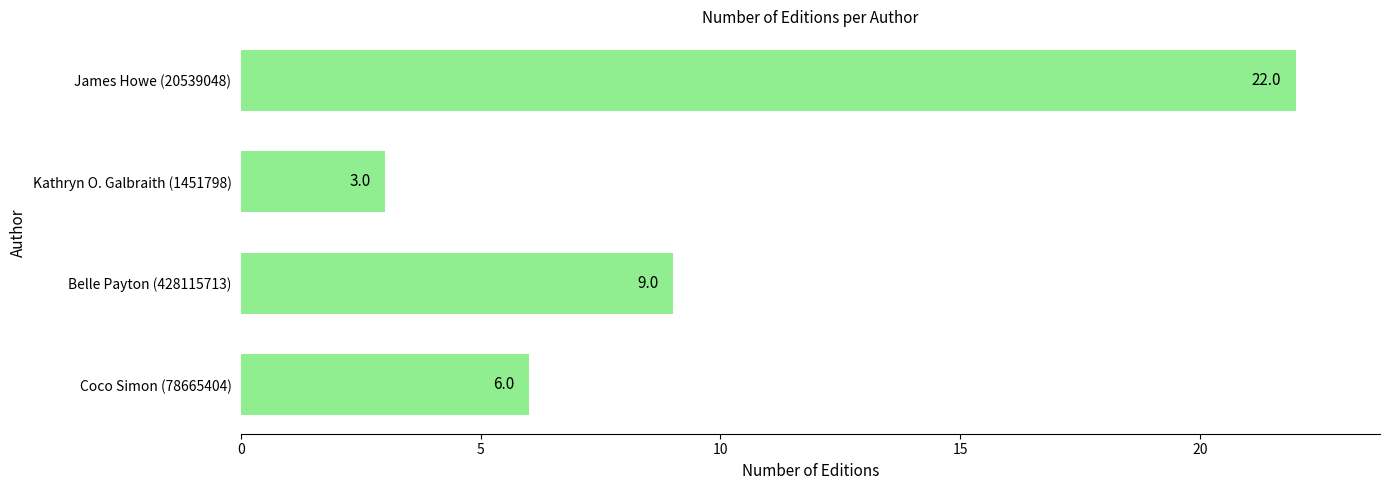

List the labels in order of value, largest first.

James Howe (20539048), Belle Payton (428115713), Coco Simon (78665404), Kathryn O. Galbraith (1451798)